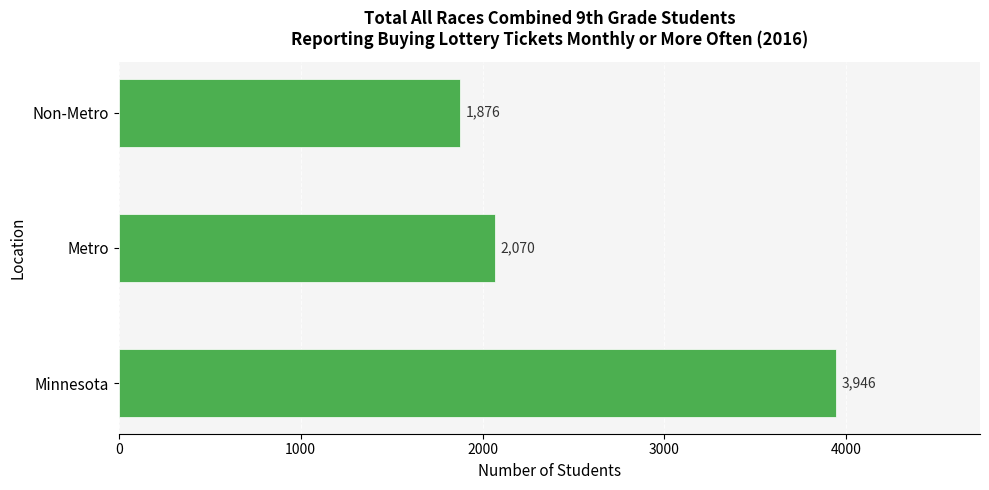

What is the change in value from Metro to Non-Metro?

-194